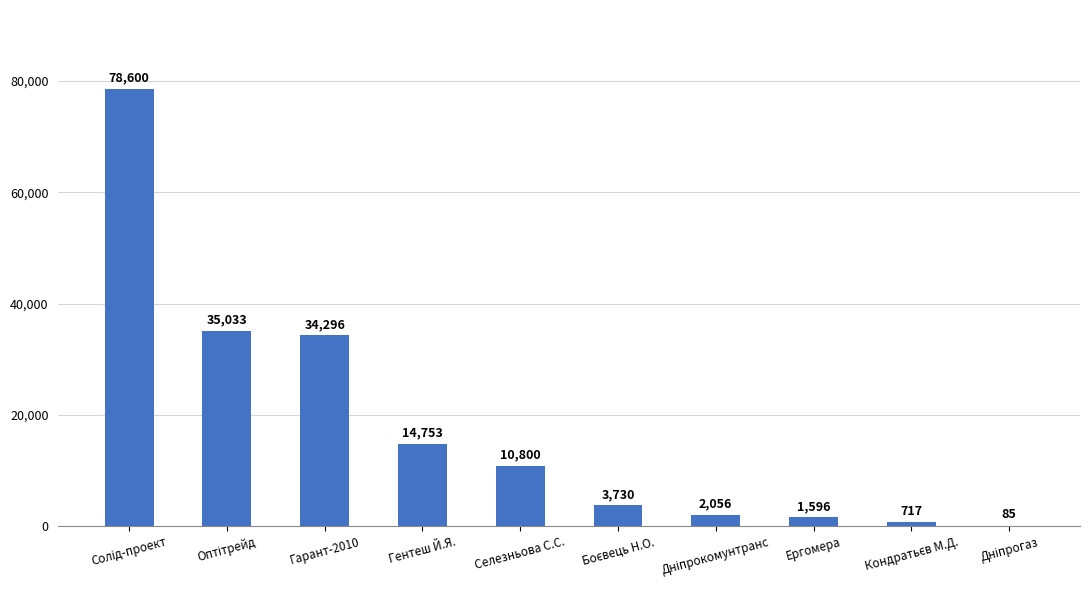

What value does the data have at Гентеш Й.Я.?

14753.0